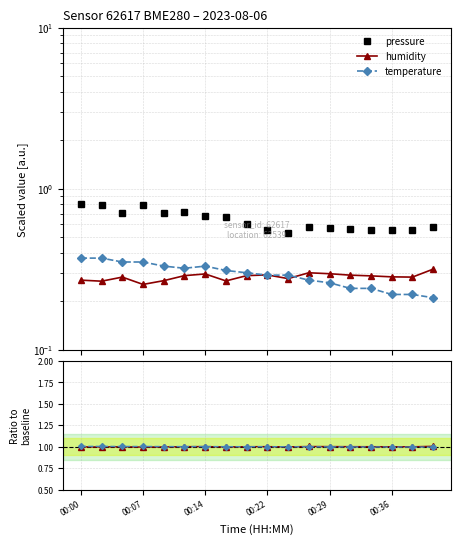

At how many categories does at least one series exceed 0?

18